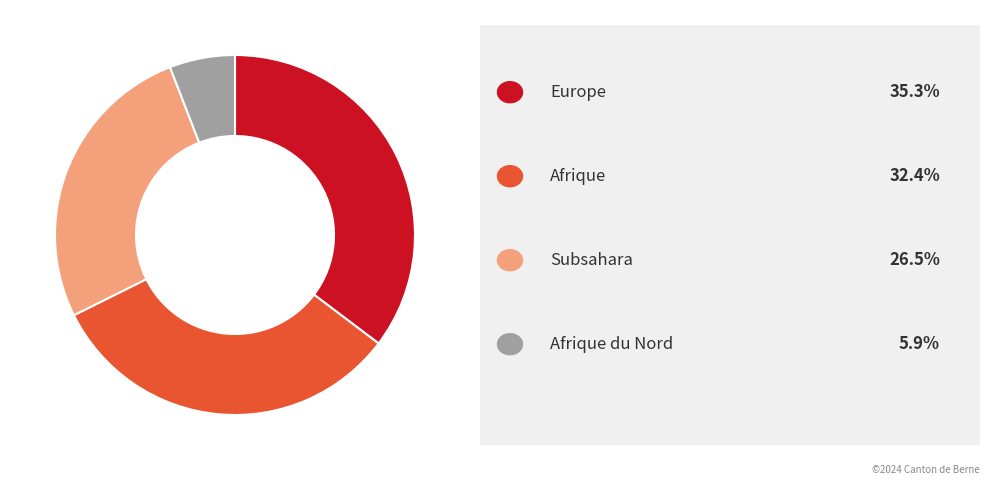

Is there any slice that represents more than half of the pie?

No